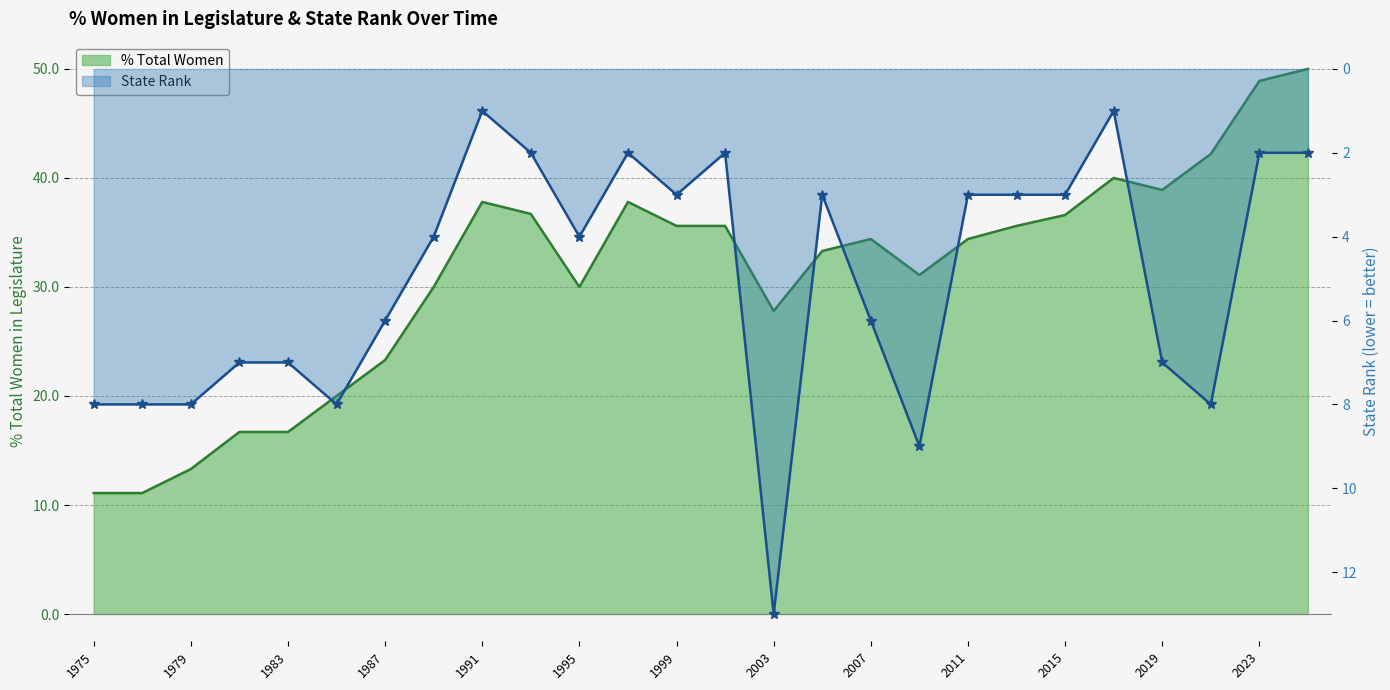

What is the minimum value shown in the chart?

1.0